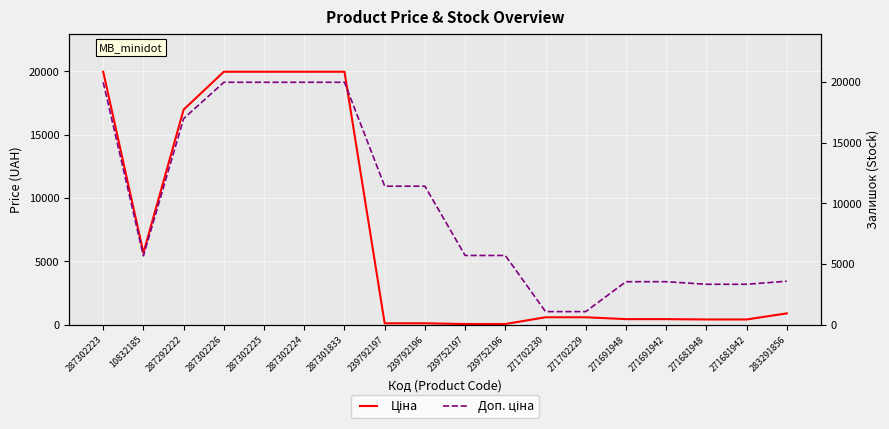

Between 287302224 and 271691942, which is larger?

287302224